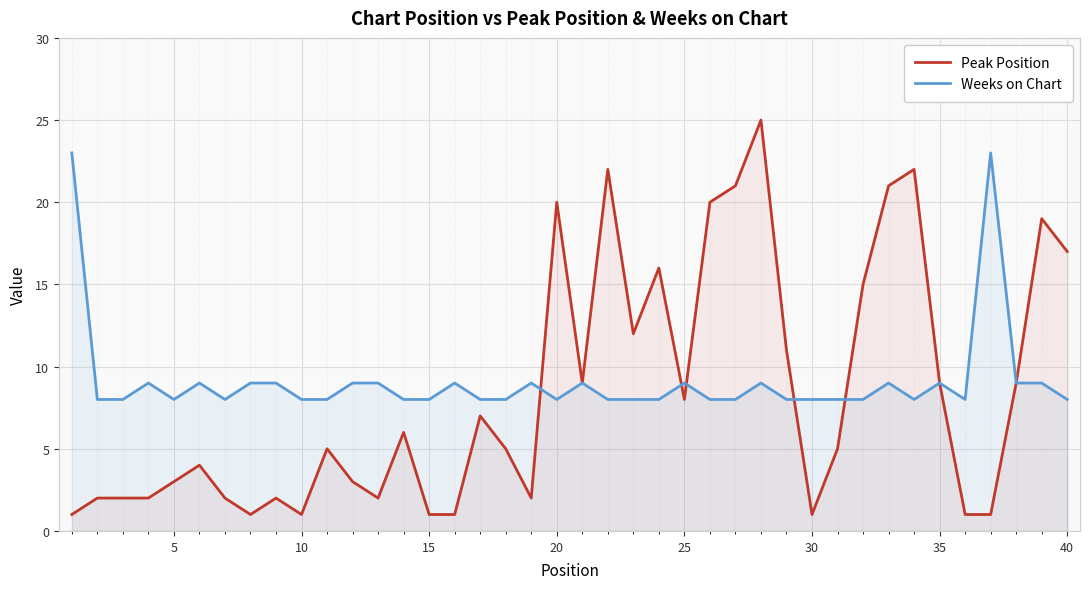

At how many categories does at least one series exceed 17?

10